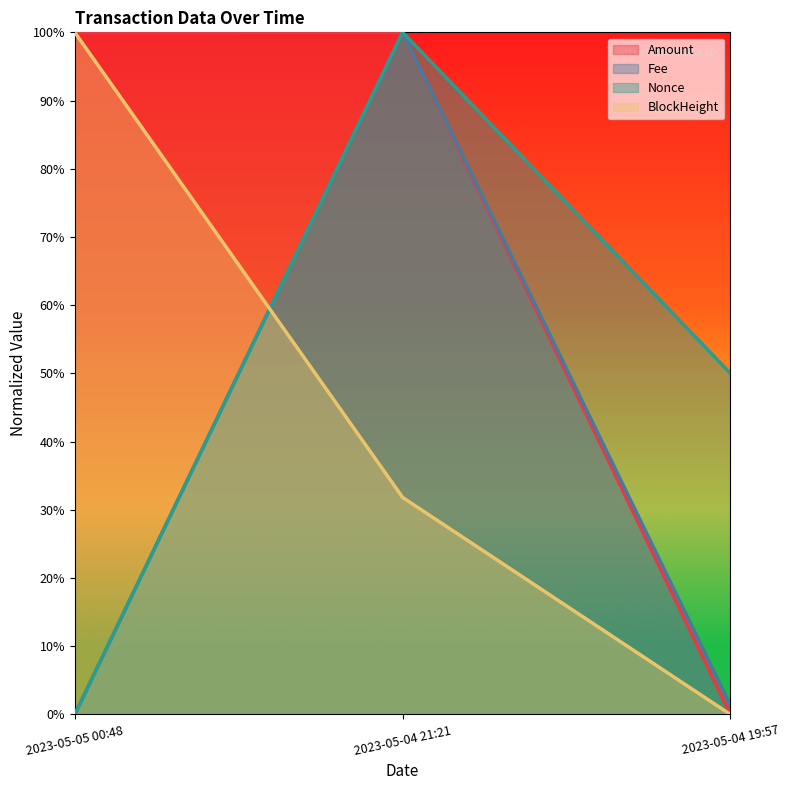

What is the maximum value shown in the chart?

1.0